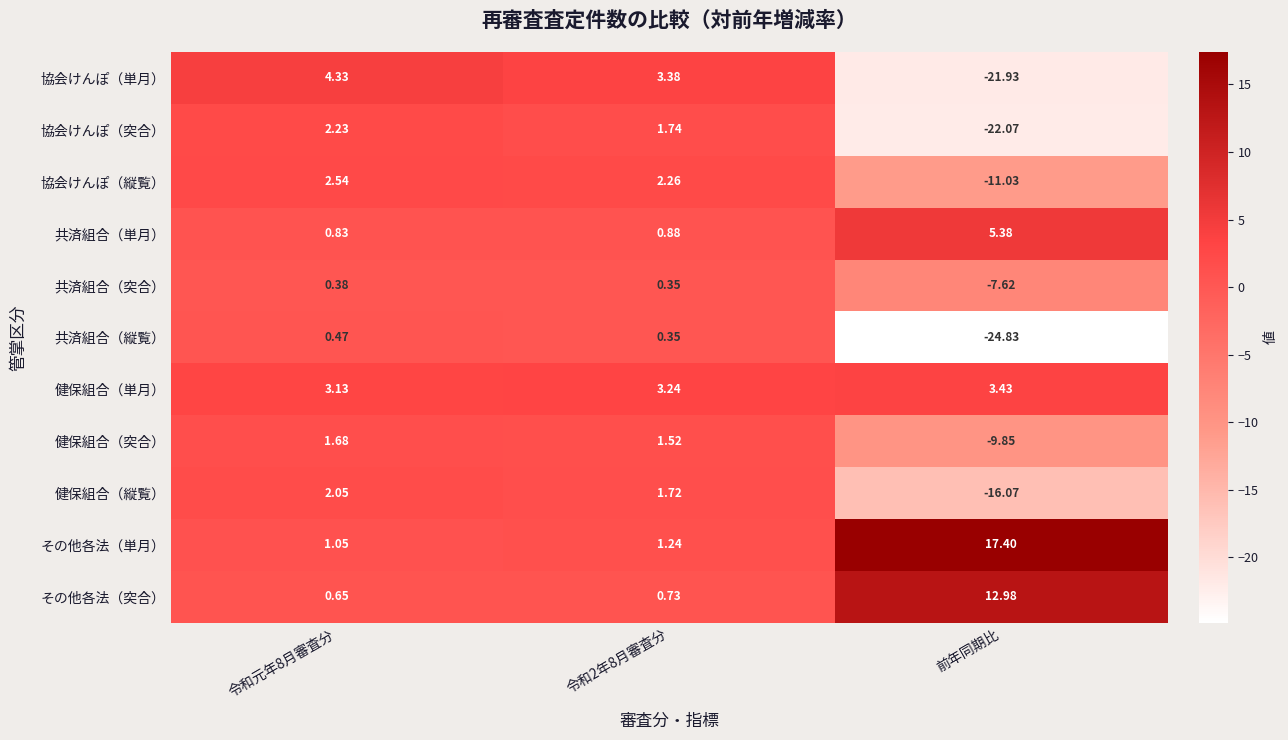

At which category does the chart reach its minimum across all series?

前年同期比